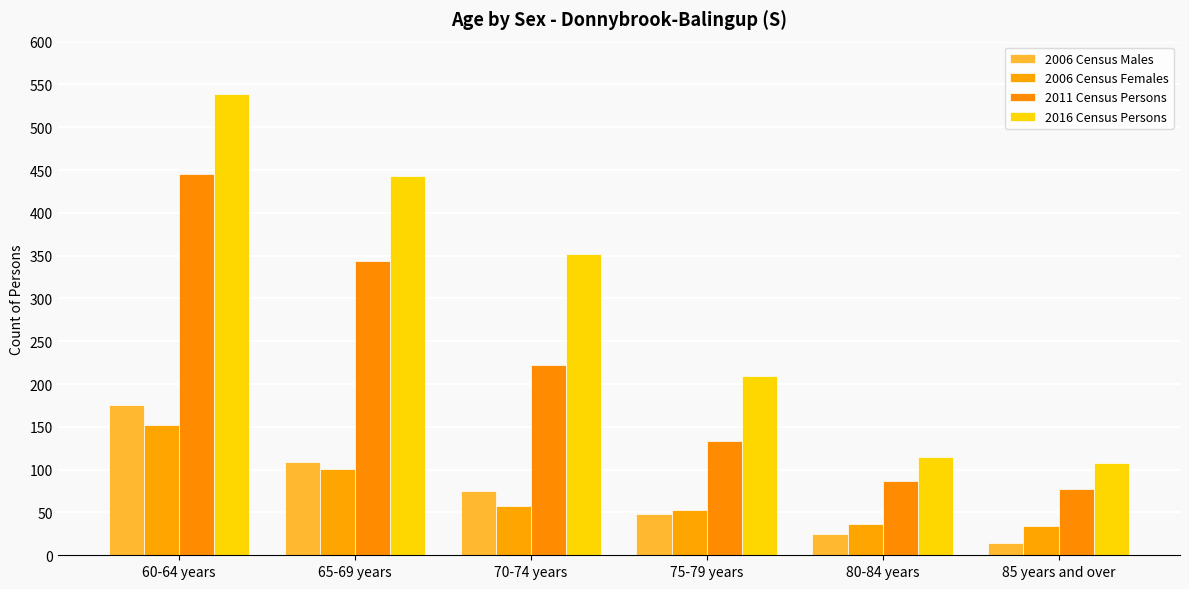

What is the sum of all 2006 Census Females values?

434